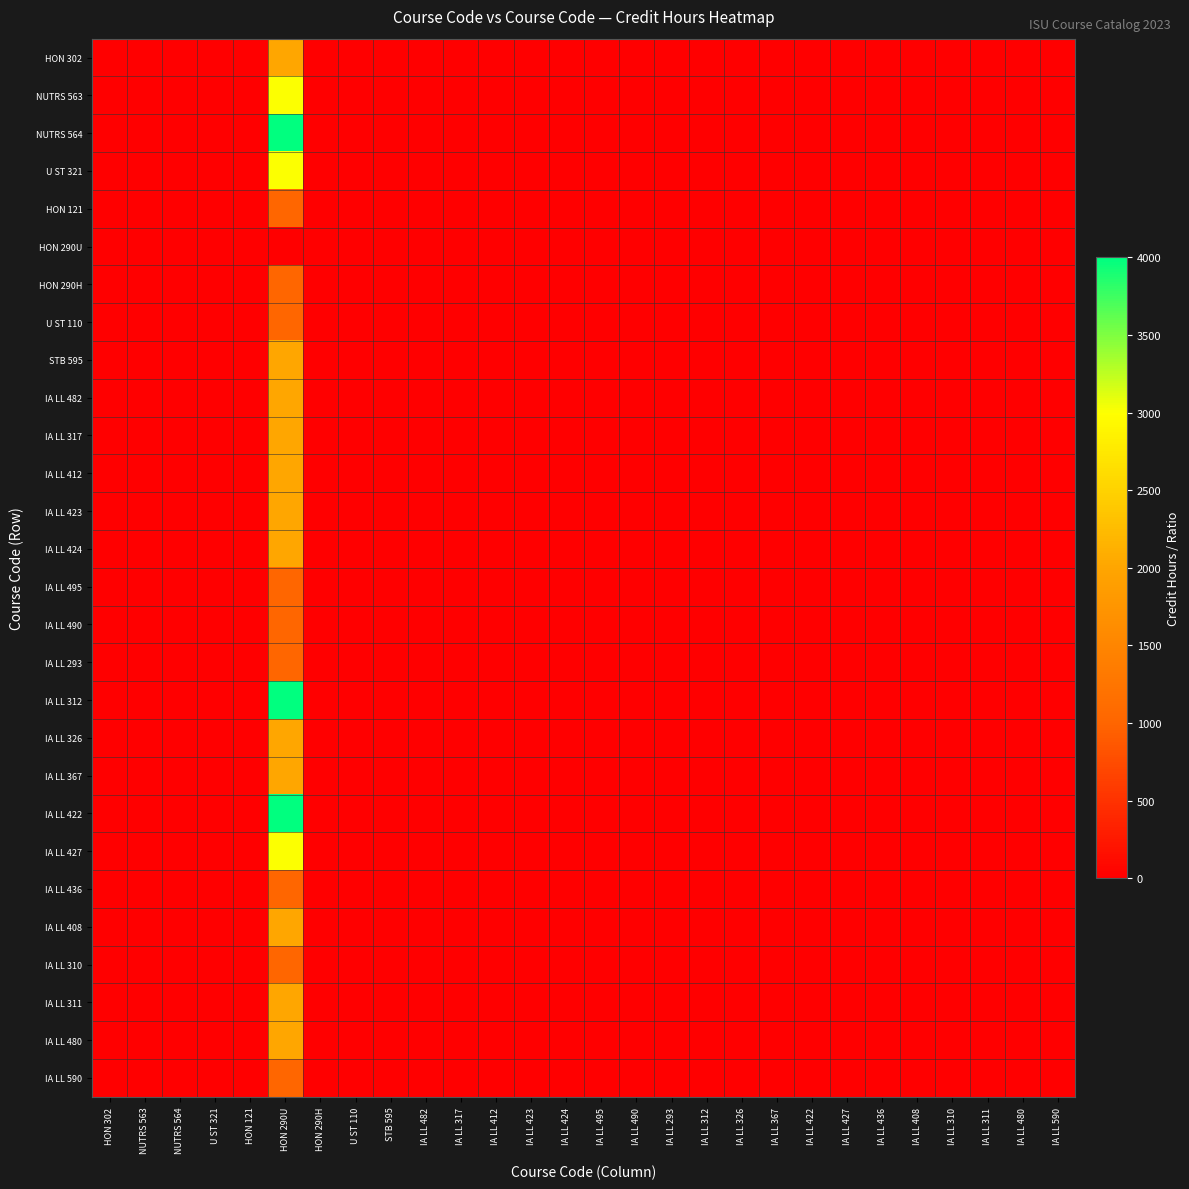

Reading left to right, extract all data points from this chart.

HON 302: HON 302=2.0	NUTRS 563=0.7	NUTRS 564=0.5	U ST 321=0.7	HON 121=2.0	HON 290U=2000.0	HON 290H=2.0	U ST 110=2.0	STB 595=1.0	IA LL 482=1.0	IA LL 317=1.0	IA LL 412=1.0	IA LL 423=1.0	IA LL 424=1.0	IA LL 495=2.0	IA LL 490=2.0	IA LL 293=2.0	IA LL 312=0.5	IA LL 326=1.0	IA LL 367=1.0	IA LL 422=0.5	IA LL 427=0.7	IA LL 436=2.0	IA LL 408=1.0	IA LL 310=2.0	IA LL 311=1.0	IA LL 480=1.0	IA LL 590=2.0
NUTRS 563: HON 302=1.5	NUTRS 563=3.0	NUTRS 564=0.7	U ST 321=1.0	HON 121=3.0	HON 290U=3000.0	HON 290H=3.0	U ST 110=3.0	STB 595=1.5	IA LL 482=1.5	IA LL 317=1.5	IA LL 412=1.5	IA LL 423=1.5	IA LL 424=1.5	IA LL 495=3.0	IA LL 490=3.0	IA LL 293=3.0	IA LL 312=0.7	IA LL 326=1.5	IA LL 367=1.5	IA LL 422=0.7	IA LL 427=1.0	IA LL 436=3.0	IA LL 408=1.5	IA LL 310=3.0	IA LL 311=1.5	IA LL 480=1.5	IA LL 590=3.0
NUTRS 564: HON 302=2.0	NUTRS 563=1.3	NUTRS 564=4.0	U ST 321=1.3	HON 121=4.0	HON 290U=4000.0	HON 290H=4.0	U ST 110=4.0	STB 595=2.0	IA LL 482=2.0	IA LL 317=2.0	IA LL 412=2.0	IA LL 423=2.0	IA LL 424=2.0	IA LL 495=4.0	IA LL 490=4.0	IA LL 293=4.0	IA LL 312=1.0	IA LL 326=2.0	IA LL 367=2.0	IA LL 422=1.0	IA LL 427=1.3	IA LL 436=4.0	IA LL 408=2.0	IA LL 310=4.0	IA LL 311=2.0	IA LL 480=2.0	IA LL 590=4.0
U ST 321: HON 302=1.5	NUTRS 563=1.0	NUTRS 564=0.7	U ST 321=3.0	HON 121=3.0	HON 290U=3000.0	HON 290H=3.0	U ST 110=3.0	STB 595=1.5	IA LL 482=1.5	IA LL 317=1.5	IA LL 412=1.5	IA LL 423=1.5	IA LL 424=1.5	IA LL 495=3.0	IA LL 490=3.0	IA LL 293=3.0	IA LL 312=0.7	IA LL 326=1.5	IA LL 367=1.5	IA LL 422=0.7	IA LL 427=1.0	IA LL 436=3.0	IA LL 408=1.5	IA LL 310=3.0	IA LL 311=1.5	IA LL 480=1.5	IA LL 590=3.0
HON 121: HON 302=0.5	NUTRS 563=0.3	NUTRS 564=0.2	U ST 321=0.3	HON 121=1.0	HON 290U=1000.0	HON 290H=1.0	U ST 110=1.0	STB 595=0.5	IA LL 482=0.5	IA LL 317=0.5	IA LL 412=0.5	IA LL 423=0.5	IA LL 424=0.5	IA LL 495=1.0	IA LL 490=1.0	IA LL 293=1.0	IA LL 312=0.2	IA LL 326=0.5	IA LL 367=0.5	IA LL 422=0.2	IA LL 427=0.3	IA LL 436=1.0	IA LL 408=0.5	IA LL 310=1.0	IA LL 311=0.5	IA LL 480=0.5	IA LL 590=1.0
HON 290U: HON 302=0.0	NUTRS 563=0.0	NUTRS 564=0.0	U ST 321=0.0	HON 121=0.0	HON 290U=0.0	HON 290H=0.0	U ST 110=0.0	STB 595=0.0	IA LL 482=0.0	IA LL 317=0.0	IA LL 412=0.0	IA LL 423=0.0	IA LL 424=0.0	IA LL 495=0.0	IA LL 490=0.0	IA LL 293=0.0	IA LL 312=0.0	IA LL 326=0.0	IA LL 367=0.0	IA LL 422=0.0	IA LL 427=0.0	IA LL 436=0.0	IA LL 408=0.0	IA LL 310=0.0	IA LL 311=0.0	IA LL 480=0.0	IA LL 590=0.0
HON 290H: HON 302=0.5	NUTRS 563=0.3	NUTRS 564=0.2	U ST 321=0.3	HON 121=1.0	HON 290U=1000.0	HON 290H=1.0	U ST 110=1.0	STB 595=0.5	IA LL 482=0.5	IA LL 317=0.5	IA LL 412=0.5	IA LL 423=0.5	IA LL 424=0.5	IA LL 495=1.0	IA LL 490=1.0	IA LL 293=1.0	IA LL 312=0.2	IA LL 326=0.5	IA LL 367=0.5	IA LL 422=0.2	IA LL 427=0.3	IA LL 436=1.0	IA LL 408=0.5	IA LL 310=1.0	IA LL 311=0.5	IA LL 480=0.5	IA LL 590=1.0
U ST 110: HON 302=0.5	NUTRS 563=0.3	NUTRS 564=0.2	U ST 321=0.3	HON 121=1.0	HON 290U=1000.0	HON 290H=1.0	U ST 110=1.0	STB 595=0.5	IA LL 482=0.5	IA LL 317=0.5	IA LL 412=0.5	IA LL 423=0.5	IA LL 424=0.5	IA LL 495=1.0	IA LL 490=1.0	IA LL 293=1.0	IA LL 312=0.2	IA LL 326=0.5	IA LL 367=0.5	IA LL 422=0.2	IA LL 427=0.3	IA LL 436=1.0	IA LL 408=0.5	IA LL 310=1.0	IA LL 311=0.5	IA LL 480=0.5	IA LL 590=1.0
STB 595: HON 302=1.0	NUTRS 563=0.7	NUTRS 564=0.5	U ST 321=0.7	HON 121=2.0	HON 290U=2000.0	HON 290H=2.0	U ST 110=2.0	STB 595=2.0	IA LL 482=1.0	IA LL 317=1.0	IA LL 412=1.0	IA LL 423=1.0	IA LL 424=1.0	IA LL 495=2.0	IA LL 490=2.0	IA LL 293=2.0	IA LL 312=0.5	IA LL 326=1.0	IA LL 367=1.0	IA LL 422=0.5	IA LL 427=0.7	IA LL 436=2.0	IA LL 408=1.0	IA LL 310=2.0	IA LL 311=1.0	IA LL 480=1.0	IA LL 590=2.0
IA LL 482: HON 302=1.0	NUTRS 563=0.7	NUTRS 564=0.5	U ST 321=0.7	HON 121=2.0	HON 290U=2000.0	HON 290H=2.0	U ST 110=2.0	STB 595=1.0	IA LL 482=2.0	IA LL 317=1.0	IA LL 412=1.0	IA LL 423=1.0	IA LL 424=1.0	IA LL 495=2.0	IA LL 490=2.0	IA LL 293=2.0	IA LL 312=0.5	IA LL 326=1.0	IA LL 367=1.0	IA LL 422=0.5	IA LL 427=0.7	IA LL 436=2.0	IA LL 408=1.0	IA LL 310=2.0	IA LL 311=1.0	IA LL 480=1.0	IA LL 590=2.0
IA LL 317: HON 302=1.0	NUTRS 563=0.7	NUTRS 564=0.5	U ST 321=0.7	HON 121=2.0	HON 290U=2000.0	HON 290H=2.0	U ST 110=2.0	STB 595=1.0	IA LL 482=1.0	IA LL 317=2.0	IA LL 412=1.0	IA LL 423=1.0	IA LL 424=1.0	IA LL 495=2.0	IA LL 490=2.0	IA LL 293=2.0	IA LL 312=0.5	IA LL 326=1.0	IA LL 367=1.0	IA LL 422=0.5	IA LL 427=0.7	IA LL 436=2.0	IA LL 408=1.0	IA LL 310=2.0	IA LL 311=1.0	IA LL 480=1.0	IA LL 590=2.0
IA LL 412: HON 302=1.0	NUTRS 563=0.7	NUTRS 564=0.5	U ST 321=0.7	HON 121=2.0	HON 290U=2000.0	HON 290H=2.0	U ST 110=2.0	STB 595=1.0	IA LL 482=1.0	IA LL 317=1.0	IA LL 412=2.0	IA LL 423=1.0	IA LL 424=1.0	IA LL 495=2.0	IA LL 490=2.0	IA LL 293=2.0	IA LL 312=0.5	IA LL 326=1.0	IA LL 367=1.0	IA LL 422=0.5	IA LL 427=0.7	IA LL 436=2.0	IA LL 408=1.0	IA LL 310=2.0	IA LL 311=1.0	IA LL 480=1.0	IA LL 590=2.0
IA LL 423: HON 302=1.0	NUTRS 563=0.7	NUTRS 564=0.5	U ST 321=0.7	HON 121=2.0	HON 290U=2000.0	HON 290H=2.0	U ST 110=2.0	STB 595=1.0	IA LL 482=1.0	IA LL 317=1.0	IA LL 412=1.0	IA LL 423=2.0	IA LL 424=1.0	IA LL 495=2.0	IA LL 490=2.0	IA LL 293=2.0	IA LL 312=0.5	IA LL 326=1.0	IA LL 367=1.0	IA LL 422=0.5	IA LL 427=0.7	IA LL 436=2.0	IA LL 408=1.0	IA LL 310=2.0	IA LL 311=1.0	IA LL 480=1.0	IA LL 590=2.0
IA LL 424: HON 302=1.0	NUTRS 563=0.7	NUTRS 564=0.5	U ST 321=0.7	HON 121=2.0	HON 290U=2000.0	HON 290H=2.0	U ST 110=2.0	STB 595=1.0	IA LL 482=1.0	IA LL 317=1.0	IA LL 412=1.0	IA LL 423=1.0	IA LL 424=2.0	IA LL 495=2.0	IA LL 490=2.0	IA LL 293=2.0	IA LL 312=0.5	IA LL 326=1.0	IA LL 367=1.0	IA LL 422=0.5	IA LL 427=0.7	IA LL 436=2.0	IA LL 408=1.0	IA LL 310=2.0	IA LL 311=1.0	IA LL 480=1.0	IA LL 590=2.0
IA LL 495: HON 302=0.5	NUTRS 563=0.3	NUTRS 564=0.2	U ST 321=0.3	HON 121=1.0	HON 290U=1000.0	HON 290H=1.0	U ST 110=1.0	STB 595=0.5	IA LL 482=0.5	IA LL 317=0.5	IA LL 412=0.5	IA LL 423=0.5	IA LL 424=0.5	IA LL 495=1.0	IA LL 490=1.0	IA LL 293=1.0	IA LL 312=0.2	IA LL 326=0.5	IA LL 367=0.5	IA LL 422=0.2	IA LL 427=0.3	IA LL 436=1.0	IA LL 408=0.5	IA LL 310=1.0	IA LL 311=0.5	IA LL 480=0.5	IA LL 590=1.0
IA LL 490: HON 302=0.5	NUTRS 563=0.3	NUTRS 564=0.2	U ST 321=0.3	HON 121=1.0	HON 290U=1000.0	HON 290H=1.0	U ST 110=1.0	STB 595=0.5	IA LL 482=0.5	IA LL 317=0.5	IA LL 412=0.5	IA LL 423=0.5	IA LL 424=0.5	IA LL 495=1.0	IA LL 490=1.0	IA LL 293=1.0	IA LL 312=0.2	IA LL 326=0.5	IA LL 367=0.5	IA LL 422=0.2	IA LL 427=0.3	IA LL 436=1.0	IA LL 408=0.5	IA LL 310=1.0	IA LL 311=0.5	IA LL 480=0.5	IA LL 590=1.0
IA LL 293: HON 302=0.5	NUTRS 563=0.3	NUTRS 564=0.2	U ST 321=0.3	HON 121=1.0	HON 290U=1000.0	HON 290H=1.0	U ST 110=1.0	STB 595=0.5	IA LL 482=0.5	IA LL 317=0.5	IA LL 412=0.5	IA LL 423=0.5	IA LL 424=0.5	IA LL 495=1.0	IA LL 490=1.0	IA LL 293=1.0	IA LL 312=0.2	IA LL 326=0.5	IA LL 367=0.5	IA LL 422=0.2	IA LL 427=0.3	IA LL 436=1.0	IA LL 408=0.5	IA LL 310=1.0	IA LL 311=0.5	IA LL 480=0.5	IA LL 590=1.0
IA LL 312: HON 302=2.0	NUTRS 563=1.3	NUTRS 564=1.0	U ST 321=1.3	HON 121=4.0	HON 290U=4000.0	HON 290H=4.0	U ST 110=4.0	STB 595=2.0	IA LL 482=2.0	IA LL 317=2.0	IA LL 412=2.0	IA LL 423=2.0	IA LL 424=2.0	IA LL 495=4.0	IA LL 490=4.0	IA LL 293=4.0	IA LL 312=4.0	IA LL 326=2.0	IA LL 367=2.0	IA LL 422=1.0	IA LL 427=1.3	IA LL 436=4.0	IA LL 408=2.0	IA LL 310=4.0	IA LL 311=2.0	IA LL 480=2.0	IA LL 590=4.0
IA LL 326: HON 302=1.0	NUTRS 563=0.7	NUTRS 564=0.5	U ST 321=0.7	HON 121=2.0	HON 290U=2000.0	HON 290H=2.0	U ST 110=2.0	STB 595=1.0	IA LL 482=1.0	IA LL 317=1.0	IA LL 412=1.0	IA LL 423=1.0	IA LL 424=1.0	IA LL 495=2.0	IA LL 490=2.0	IA LL 293=2.0	IA LL 312=0.5	IA LL 326=2.0	IA LL 367=1.0	IA LL 422=0.5	IA LL 427=0.7	IA LL 436=2.0	IA LL 408=1.0	IA LL 310=2.0	IA LL 311=1.0	IA LL 480=1.0	IA LL 590=2.0
IA LL 367: HON 302=1.0	NUTRS 563=0.7	NUTRS 564=0.5	U ST 321=0.7	HON 121=2.0	HON 290U=2000.0	HON 290H=2.0	U ST 110=2.0	STB 595=1.0	IA LL 482=1.0	IA LL 317=1.0	IA LL 412=1.0	IA LL 423=1.0	IA LL 424=1.0	IA LL 495=2.0	IA LL 490=2.0	IA LL 293=2.0	IA LL 312=0.5	IA LL 326=1.0	IA LL 367=2.0	IA LL 422=0.5	IA LL 427=0.7	IA LL 436=2.0	IA LL 408=1.0	IA LL 310=2.0	IA LL 311=1.0	IA LL 480=1.0	IA LL 590=2.0
IA LL 422: HON 302=2.0	NUTRS 563=1.3	NUTRS 564=1.0	U ST 321=1.3	HON 121=4.0	HON 290U=4000.0	HON 290H=4.0	U ST 110=4.0	STB 595=2.0	IA LL 482=2.0	IA LL 317=2.0	IA LL 412=2.0	IA LL 423=2.0	IA LL 424=2.0	IA LL 495=4.0	IA LL 490=4.0	IA LL 293=4.0	IA LL 312=1.0	IA LL 326=2.0	IA LL 367=2.0	IA LL 422=4.0	IA LL 427=1.3	IA LL 436=4.0	IA LL 408=2.0	IA LL 310=4.0	IA LL 311=2.0	IA LL 480=2.0	IA LL 590=4.0
IA LL 427: HON 302=1.5	NUTRS 563=1.0	NUTRS 564=0.7	U ST 321=1.0	HON 121=3.0	HON 290U=3000.0	HON 290H=3.0	U ST 110=3.0	STB 595=1.5	IA LL 482=1.5	IA LL 317=1.5	IA LL 412=1.5	IA LL 423=1.5	IA LL 424=1.5	IA LL 495=3.0	IA LL 490=3.0	IA LL 293=3.0	IA LL 312=0.7	IA LL 326=1.5	IA LL 367=1.5	IA LL 422=0.7	IA LL 427=3.0	IA LL 436=3.0	IA LL 408=1.5	IA LL 310=3.0	IA LL 311=1.5	IA LL 480=1.5	IA LL 590=3.0
IA LL 436: HON 302=0.5	NUTRS 563=0.3	NUTRS 564=0.2	U ST 321=0.3	HON 121=1.0	HON 290U=1000.0	HON 290H=1.0	U ST 110=1.0	STB 595=0.5	IA LL 482=0.5	IA LL 317=0.5	IA LL 412=0.5	IA LL 423=0.5	IA LL 424=0.5	IA LL 495=1.0	IA LL 490=1.0	IA LL 293=1.0	IA LL 312=0.2	IA LL 326=0.5	IA LL 367=0.5	IA LL 422=0.2	IA LL 427=0.3	IA LL 436=1.0	IA LL 408=0.5	IA LL 310=1.0	IA LL 311=0.5	IA LL 480=0.5	IA LL 590=1.0
IA LL 408: HON 302=1.0	NUTRS 563=0.7	NUTRS 564=0.5	U ST 321=0.7	HON 121=2.0	HON 290U=2000.0	HON 290H=2.0	U ST 110=2.0	STB 595=1.0	IA LL 482=1.0	IA LL 317=1.0	IA LL 412=1.0	IA LL 423=1.0	IA LL 424=1.0	IA LL 495=2.0	IA LL 490=2.0	IA LL 293=2.0	IA LL 312=0.5	IA LL 326=1.0	IA LL 367=1.0	IA LL 422=0.5	IA LL 427=0.7	IA LL 436=2.0	IA LL 408=2.0	IA LL 310=2.0	IA LL 311=1.0	IA LL 480=1.0	IA LL 590=2.0
IA LL 310: HON 302=0.5	NUTRS 563=0.3	NUTRS 564=0.2	U ST 321=0.3	HON 121=1.0	HON 290U=1000.0	HON 290H=1.0	U ST 110=1.0	STB 595=0.5	IA LL 482=0.5	IA LL 317=0.5	IA LL 412=0.5	IA LL 423=0.5	IA LL 424=0.5	IA LL 495=1.0	IA LL 490=1.0	IA LL 293=1.0	IA LL 312=0.2	IA LL 326=0.5	IA LL 367=0.5	IA LL 422=0.2	IA LL 427=0.3	IA LL 436=1.0	IA LL 408=0.5	IA LL 310=1.0	IA LL 311=0.5	IA LL 480=0.5	IA LL 590=1.0
IA LL 311: HON 302=1.0	NUTRS 563=0.7	NUTRS 564=0.5	U ST 321=0.7	HON 121=2.0	HON 290U=2000.0	HON 290H=2.0	U ST 110=2.0	STB 595=1.0	IA LL 482=1.0	IA LL 317=1.0	IA LL 412=1.0	IA LL 423=1.0	IA LL 424=1.0	IA LL 495=2.0	IA LL 490=2.0	IA LL 293=2.0	IA LL 312=0.5	IA LL 326=1.0	IA LL 367=1.0	IA LL 422=0.5	IA LL 427=0.7	IA LL 436=2.0	IA LL 408=1.0	IA LL 310=2.0	IA LL 311=2.0	IA LL 480=1.0	IA LL 590=2.0
IA LL 480: HON 302=1.0	NUTRS 563=0.7	NUTRS 564=0.5	U ST 321=0.7	HON 121=2.0	HON 290U=2000.0	HON 290H=2.0	U ST 110=2.0	STB 595=1.0	IA LL 482=1.0	IA LL 317=1.0	IA LL 412=1.0	IA LL 423=1.0	IA LL 424=1.0	IA LL 495=2.0	IA LL 490=2.0	IA LL 293=2.0	IA LL 312=0.5	IA LL 326=1.0	IA LL 367=1.0	IA LL 422=0.5	IA LL 427=0.7	IA LL 436=2.0	IA LL 408=1.0	IA LL 310=2.0	IA LL 311=1.0	IA LL 480=2.0	IA LL 590=2.0
IA LL 590: HON 302=0.5	NUTRS 563=0.3	NUTRS 564=0.2	U ST 321=0.3	HON 121=1.0	HON 290U=1000.0	HON 290H=1.0	U ST 110=1.0	STB 595=0.5	IA LL 482=0.5	IA LL 317=0.5	IA LL 412=0.5	IA LL 423=0.5	IA LL 424=0.5	IA LL 495=1.0	IA LL 490=1.0	IA LL 293=1.0	IA LL 312=0.2	IA LL 326=0.5	IA LL 367=0.5	IA LL 422=0.2	IA LL 427=0.3	IA LL 436=1.0	IA LL 408=0.5	IA LL 310=1.0	IA LL 311=0.5	IA LL 480=0.5	IA LL 590=1.0